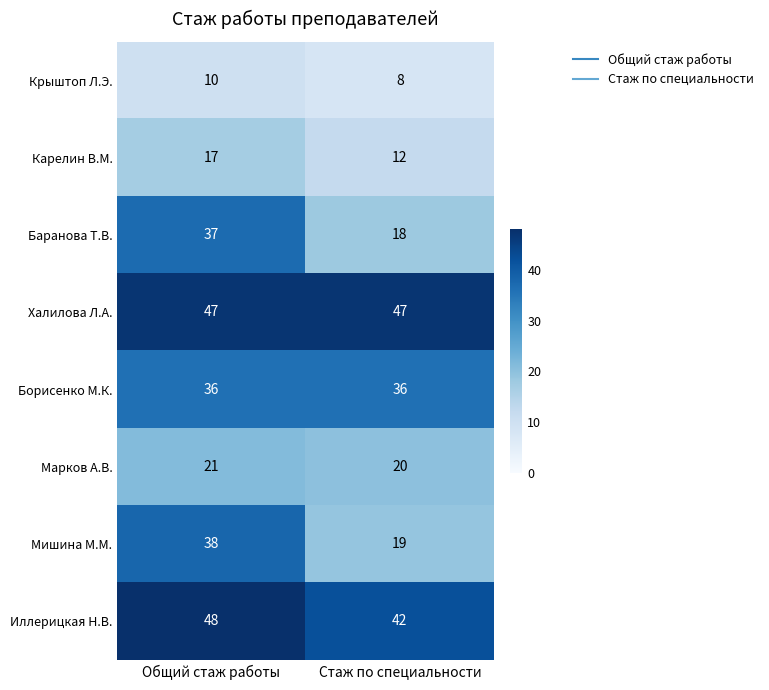

What is the total value across all series at Стаж по специальности?

202